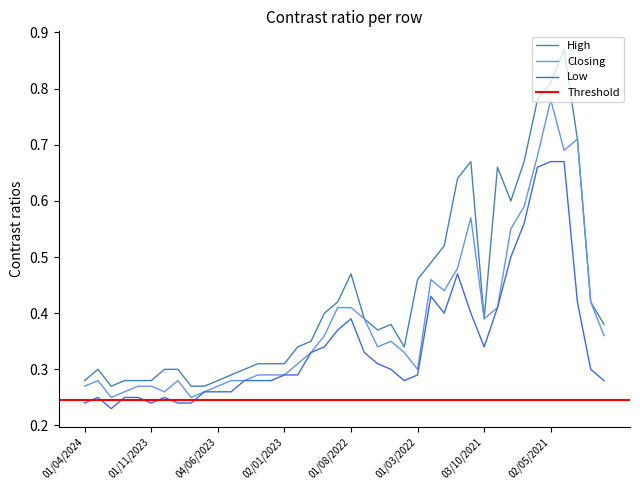

Does the chart have visible grid lines?

No